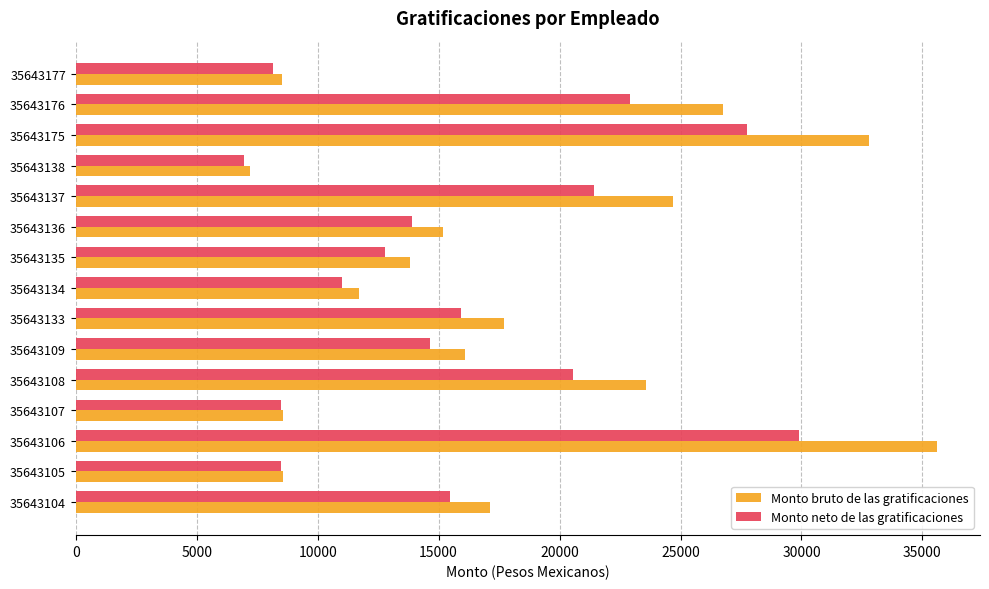

What is the average value of the Monto bruto de las gratificaciones series?

17860.8